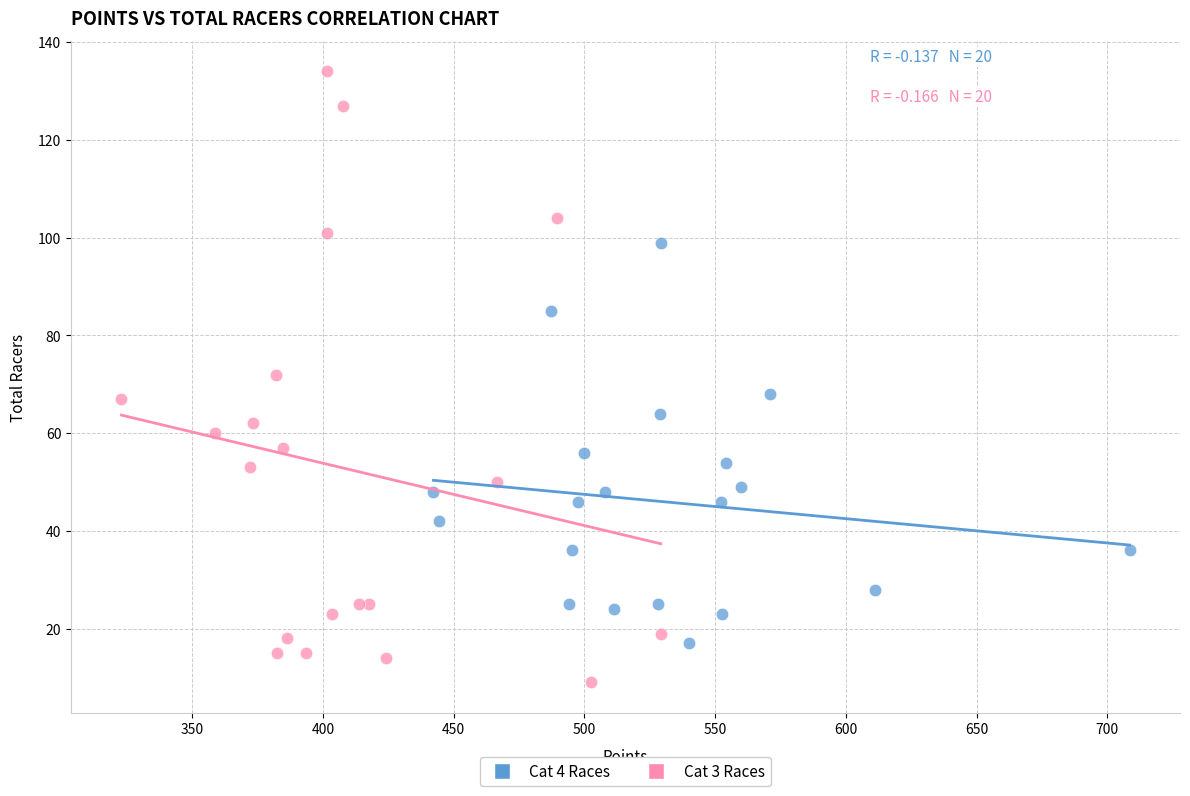

Which series reaches the minimum Y coordinate?

Cat 3 Races